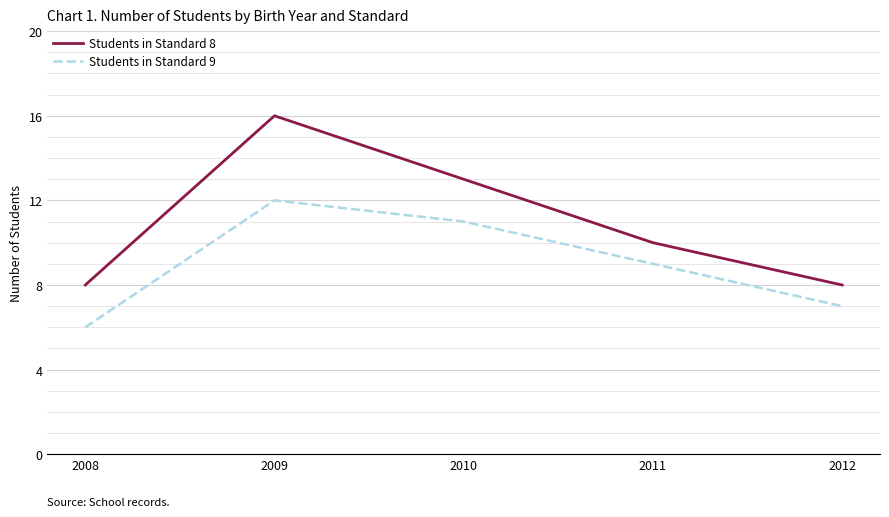

True or false: Students in Standard 8 and Students in Standard 9 intersect in this chart.

False